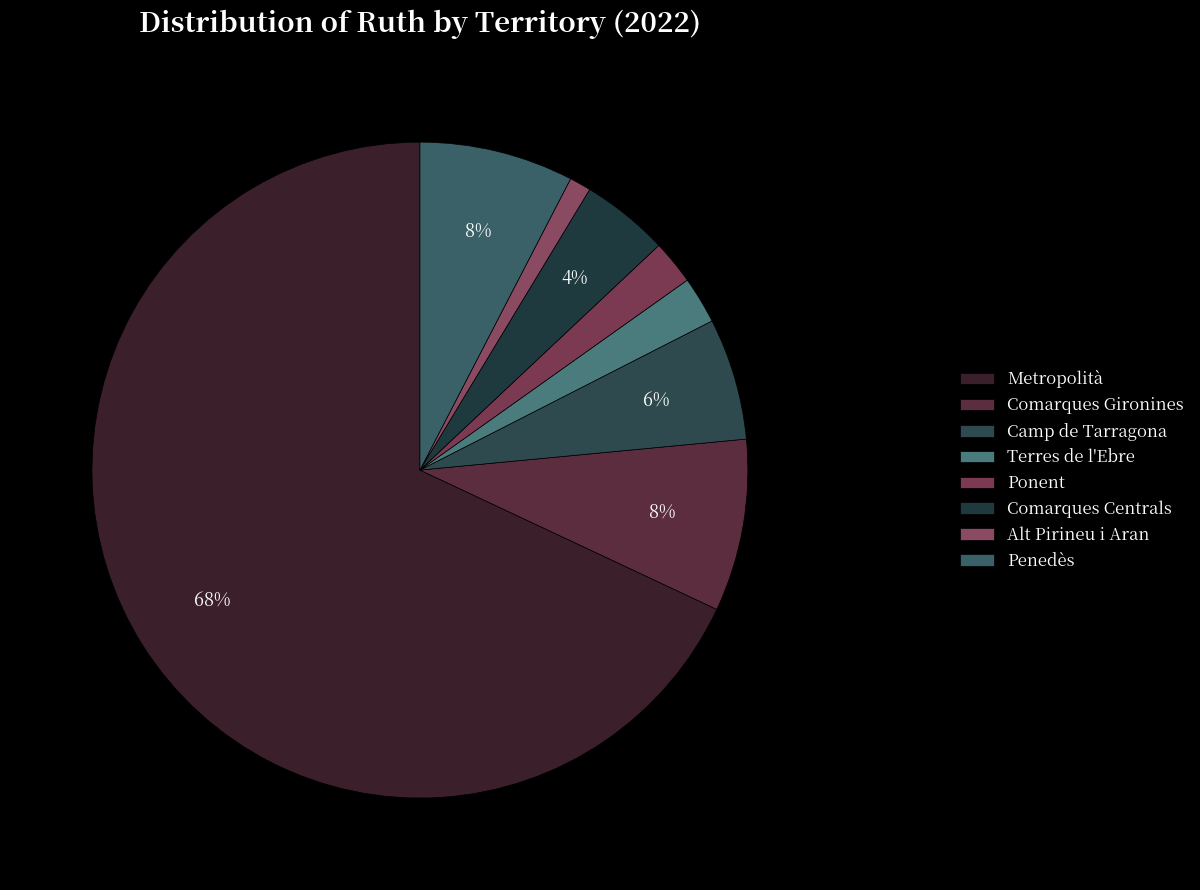

To the nearest percent, what is the average slice percentage?

12%